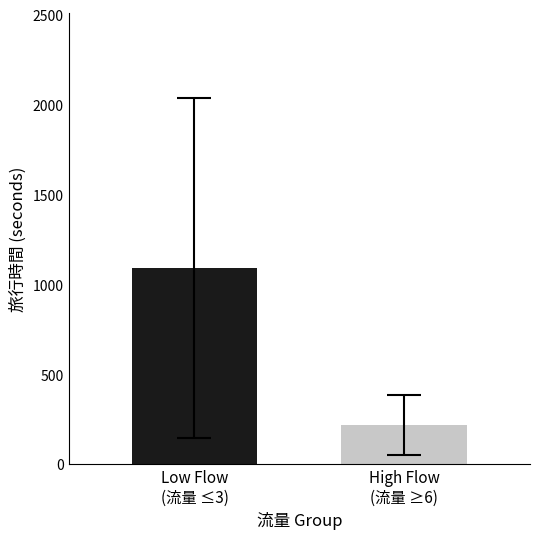

What is the minimum value shown in the chart?

217.0